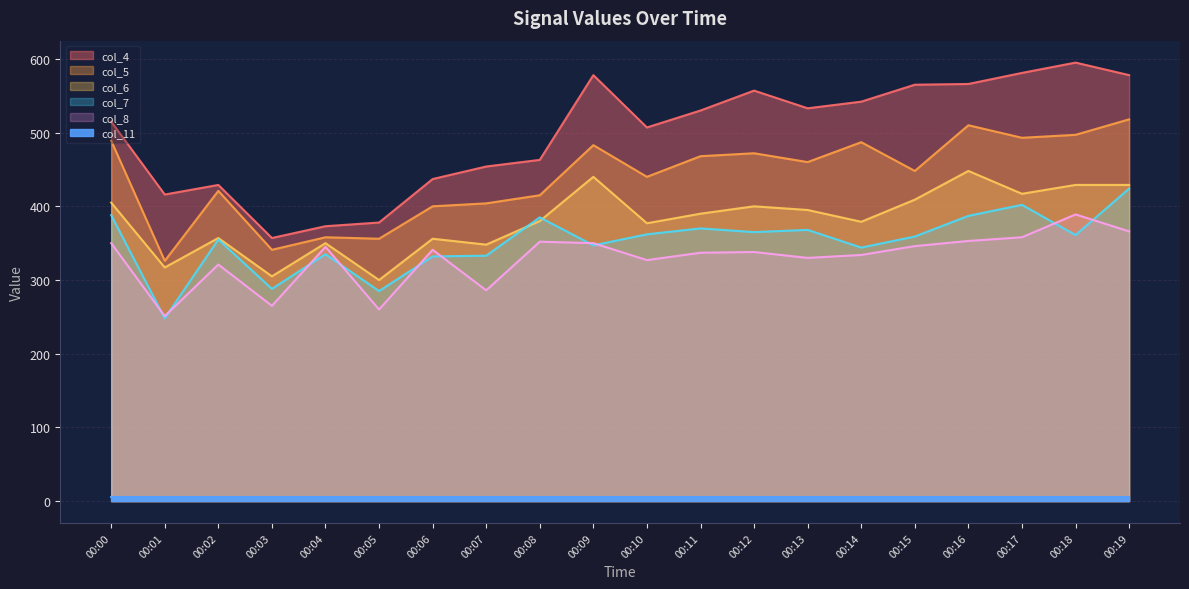

What is the difference between the second highest and second lowest values in the col_8 series?

106